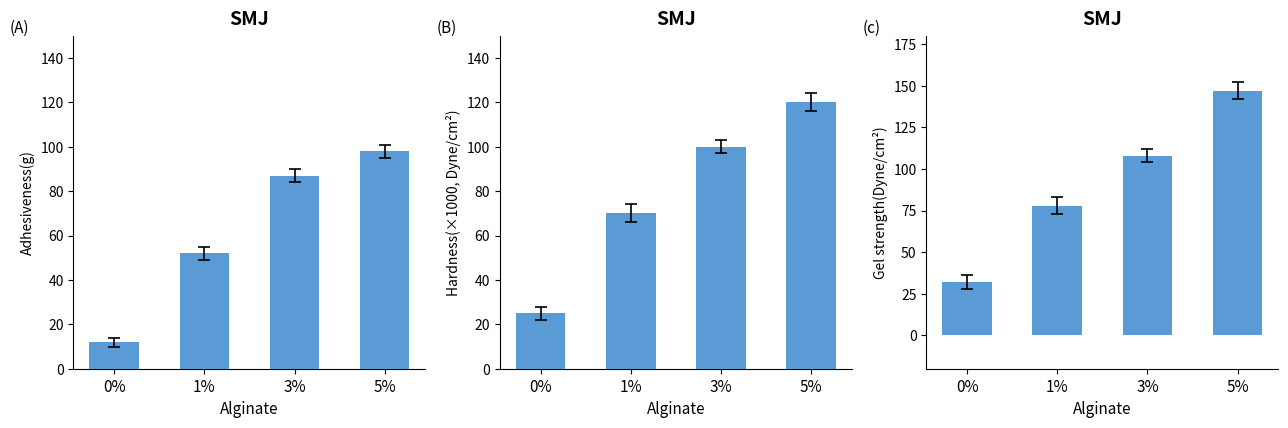

The Adhesiveness series shows 3 at 0%. True or false?

False